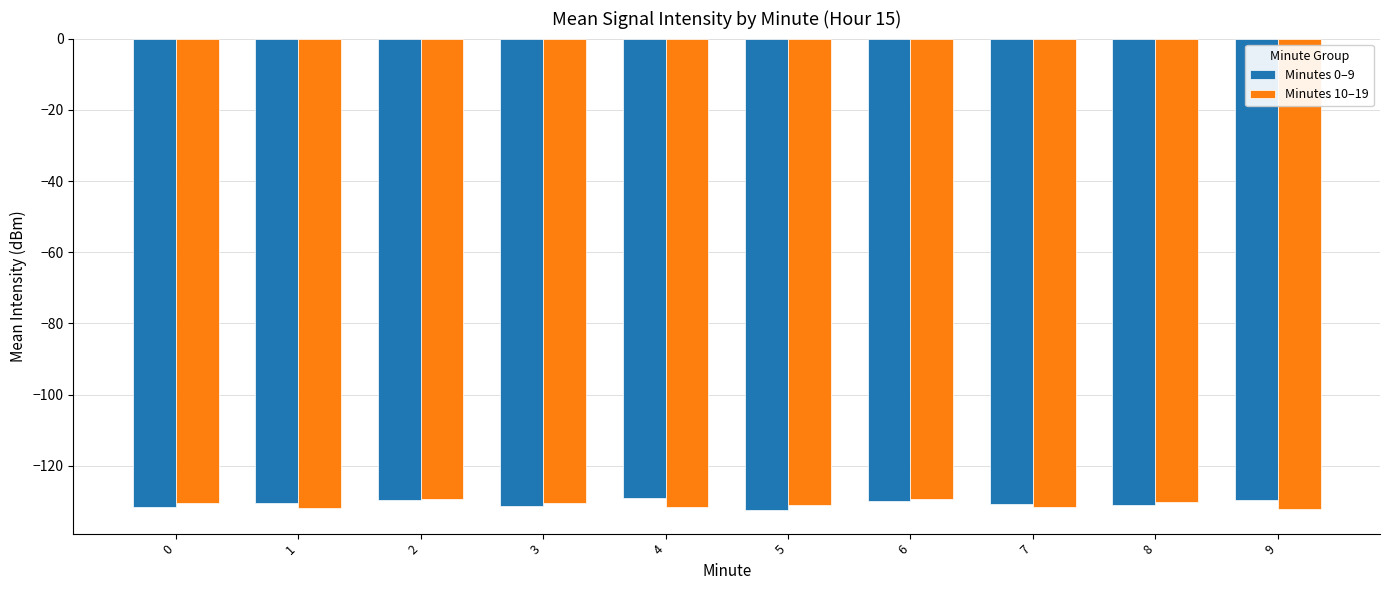

What is the spread (max minus min) of values at 3?

0.8